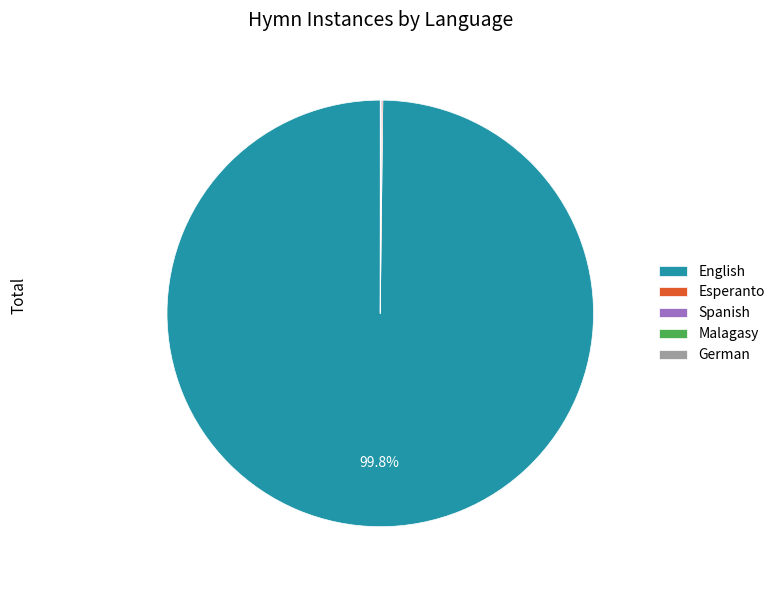

What is the largest slice in the pie chart?

English